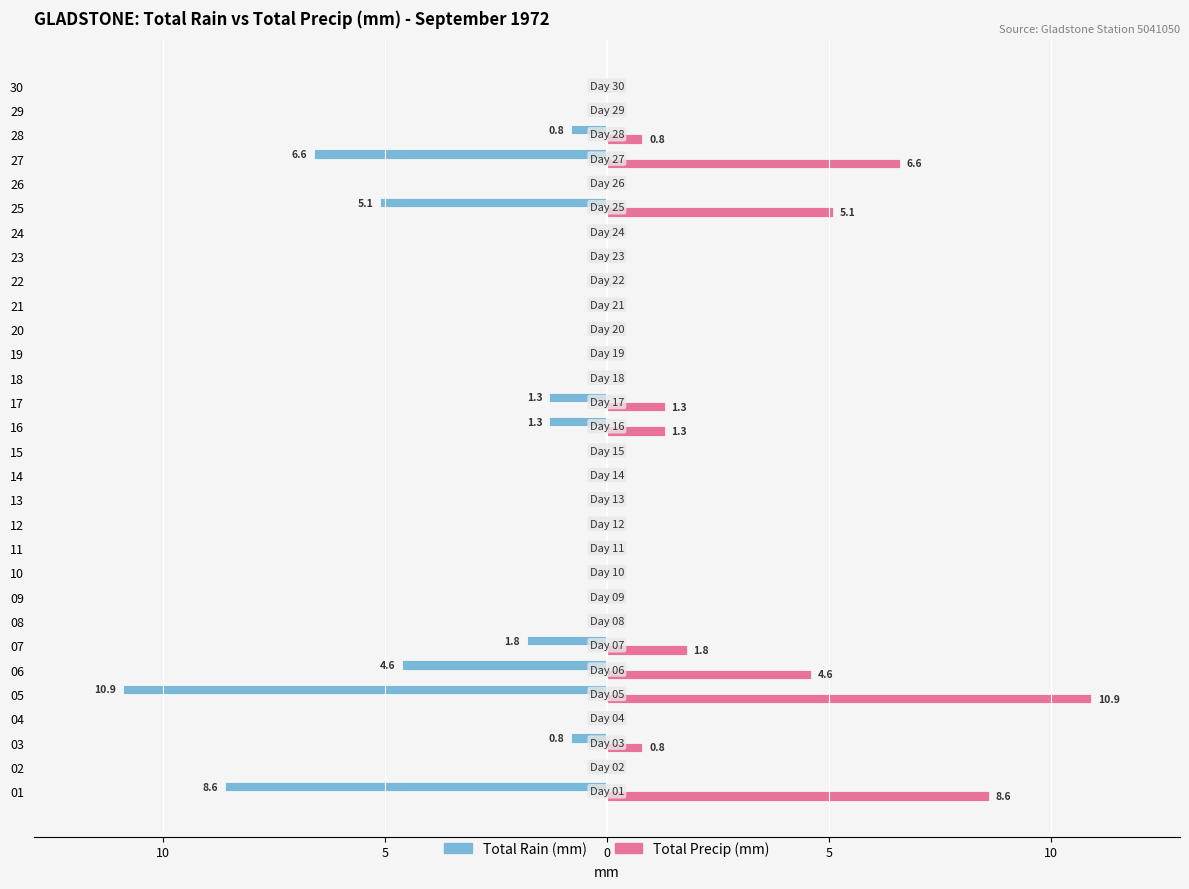

Which series has the largest total across all categories?

Total Precip (mm)